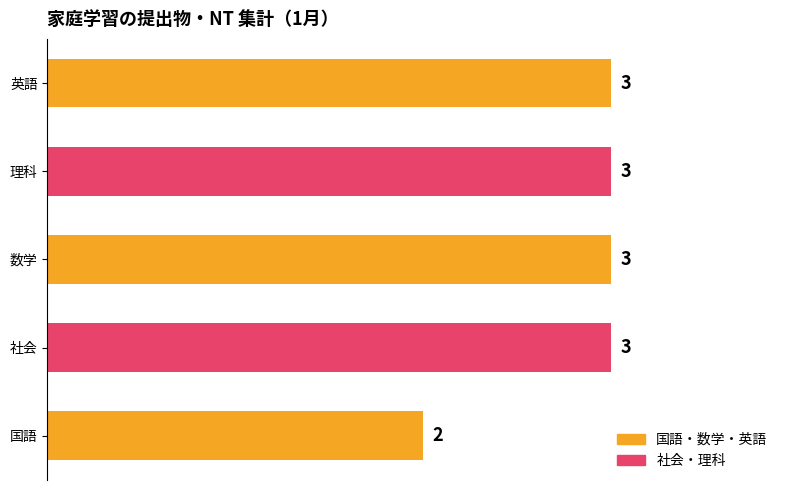

The chart shows a value of 3 at 理科. True or false?

True